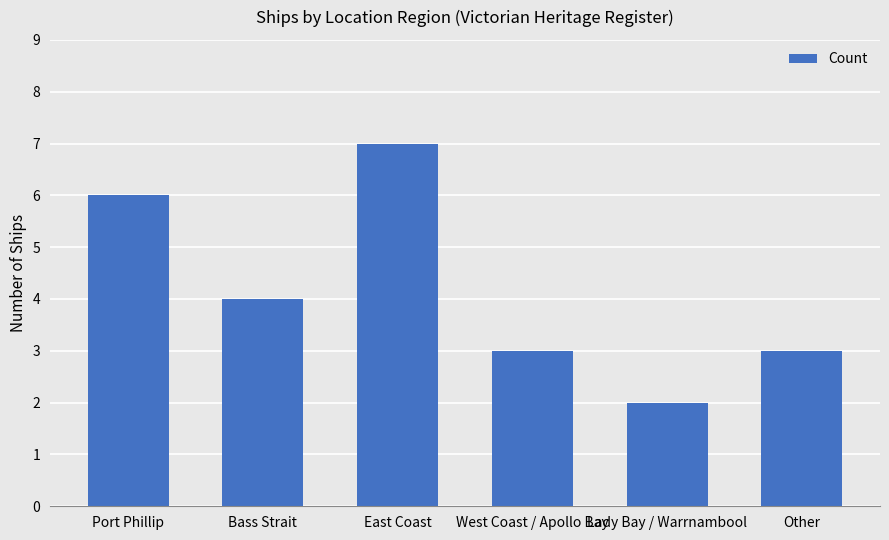

What is the sum of the values at West Coast / Apollo Bay and Port Phillip?

9